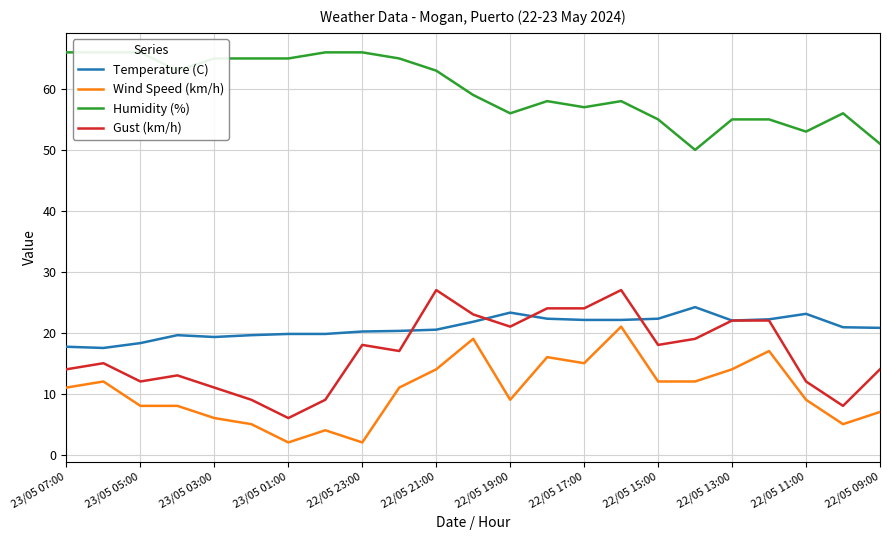

The value of Gust (km/h) at 22/05 13:00 is 22.0. True or false?

True